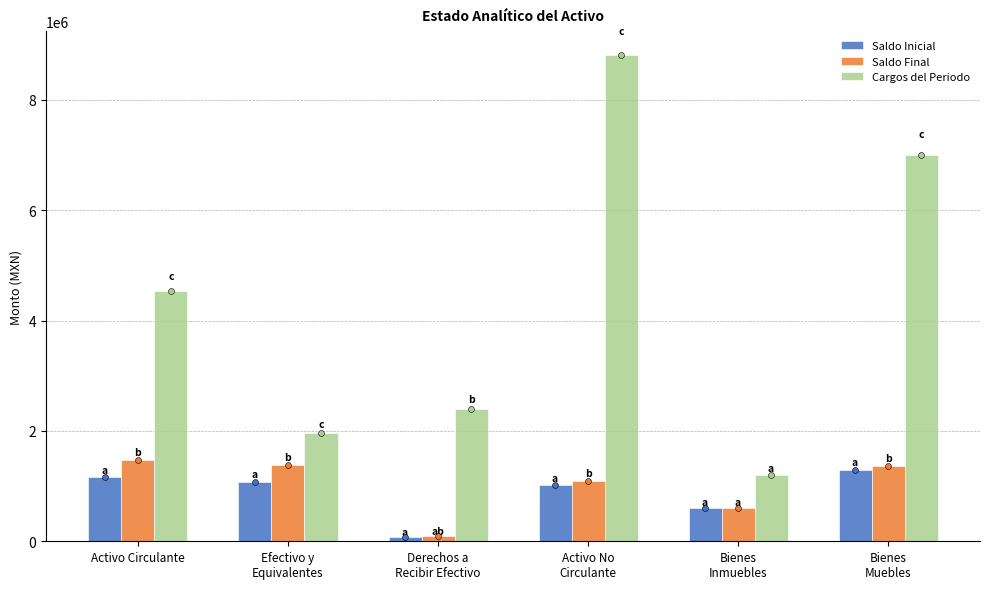

At how many categories does at least one series exceed 4673134?

2